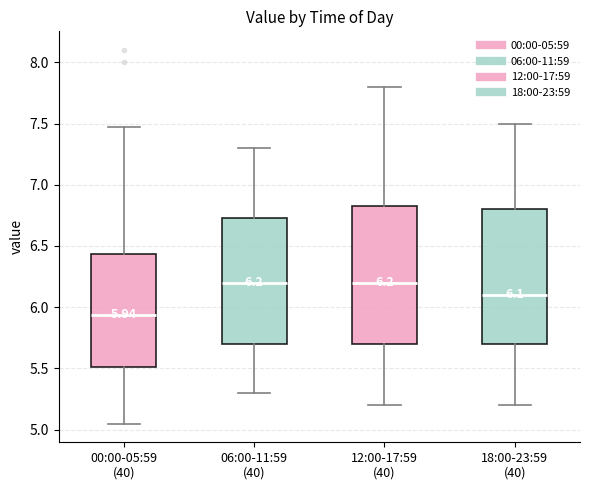

Which box's median line is the lowest?

00:00-05:59 (40)